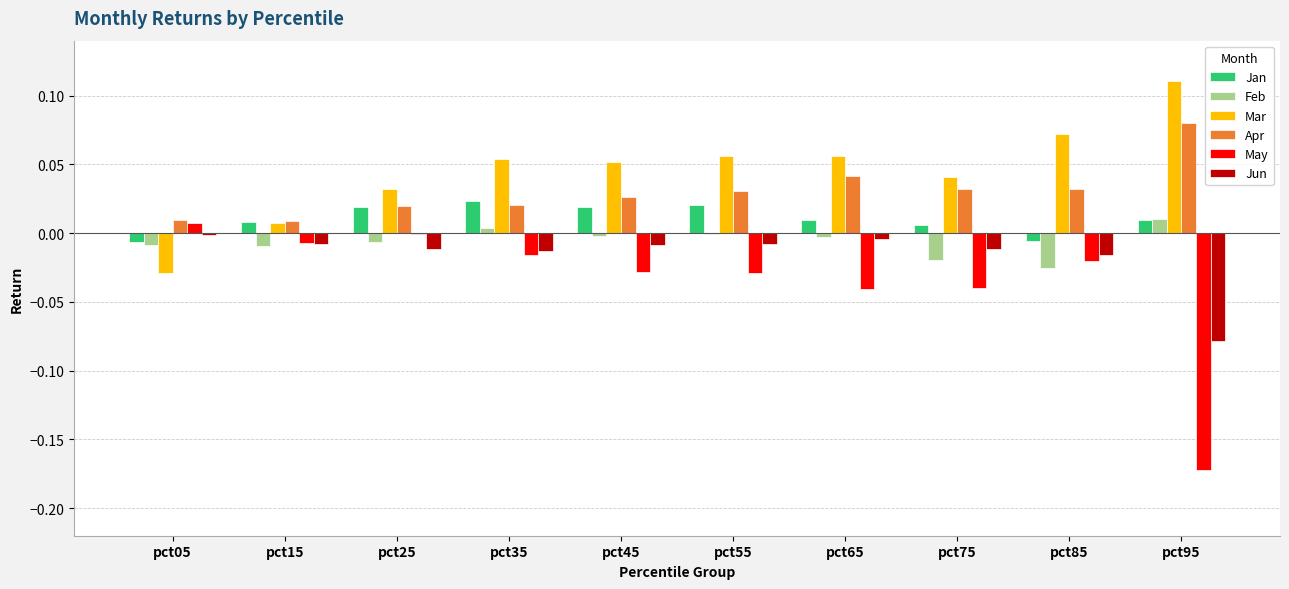

Which series has the largest total across all categories?

Mar